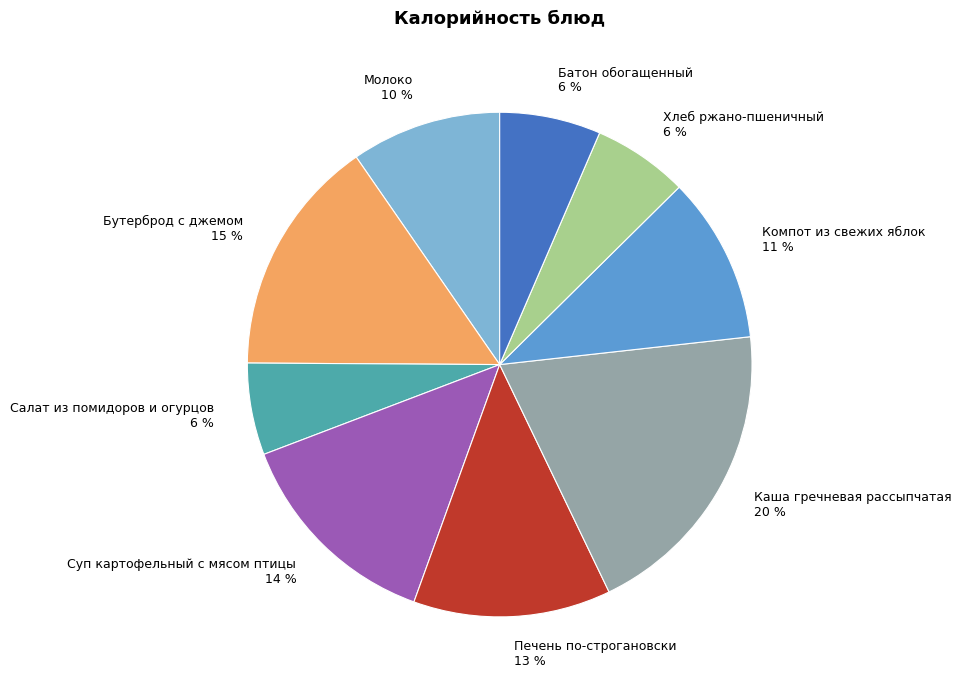

Is there a majority slice in this chart?

No